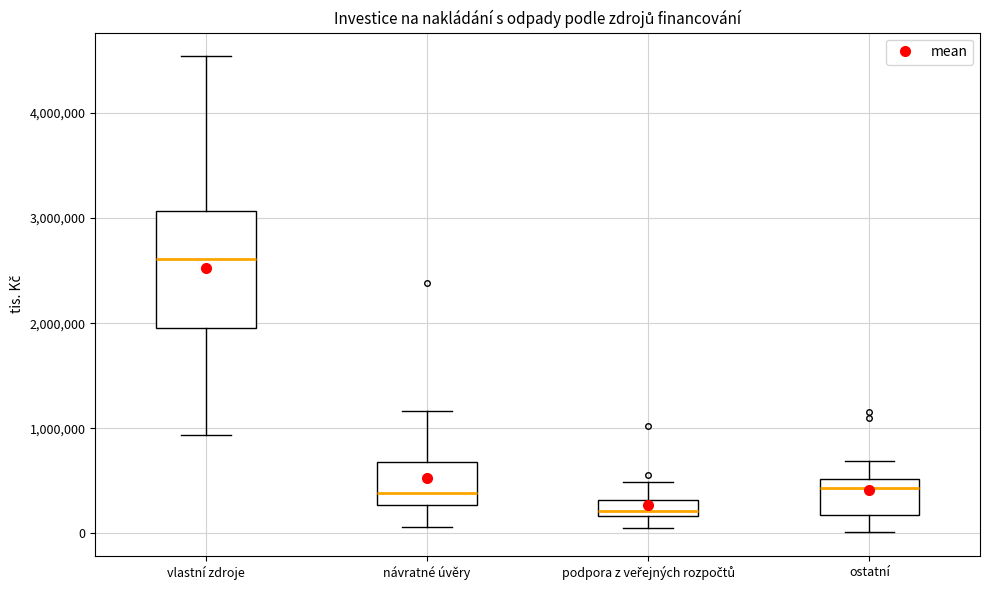

Which box's median line is the highest?

vlastní zdroje